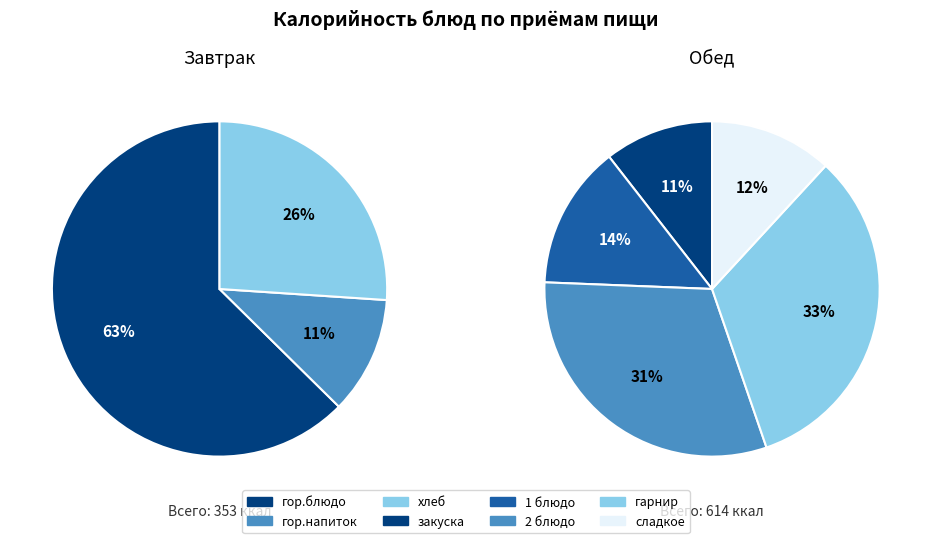

What portion of the pie excludes 2 блюдо?

80.4%